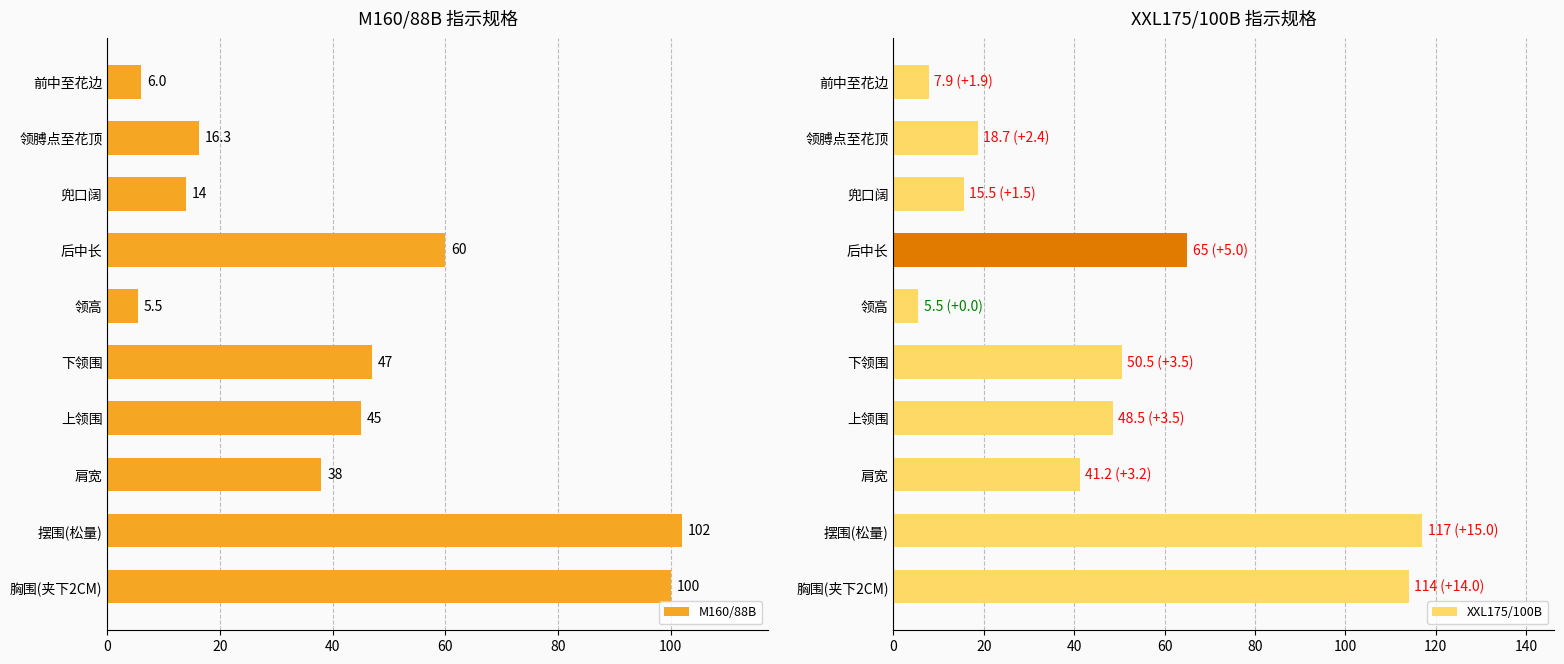

Is it true that XXL175/100B equals 41.2 at 肩宽?

True